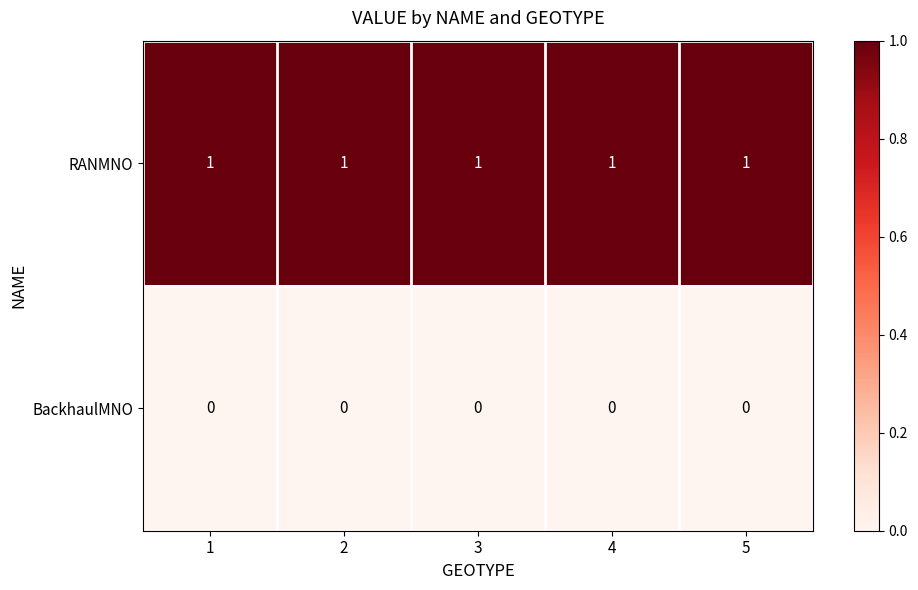

At how many categories does at least one series exceed 0?

5